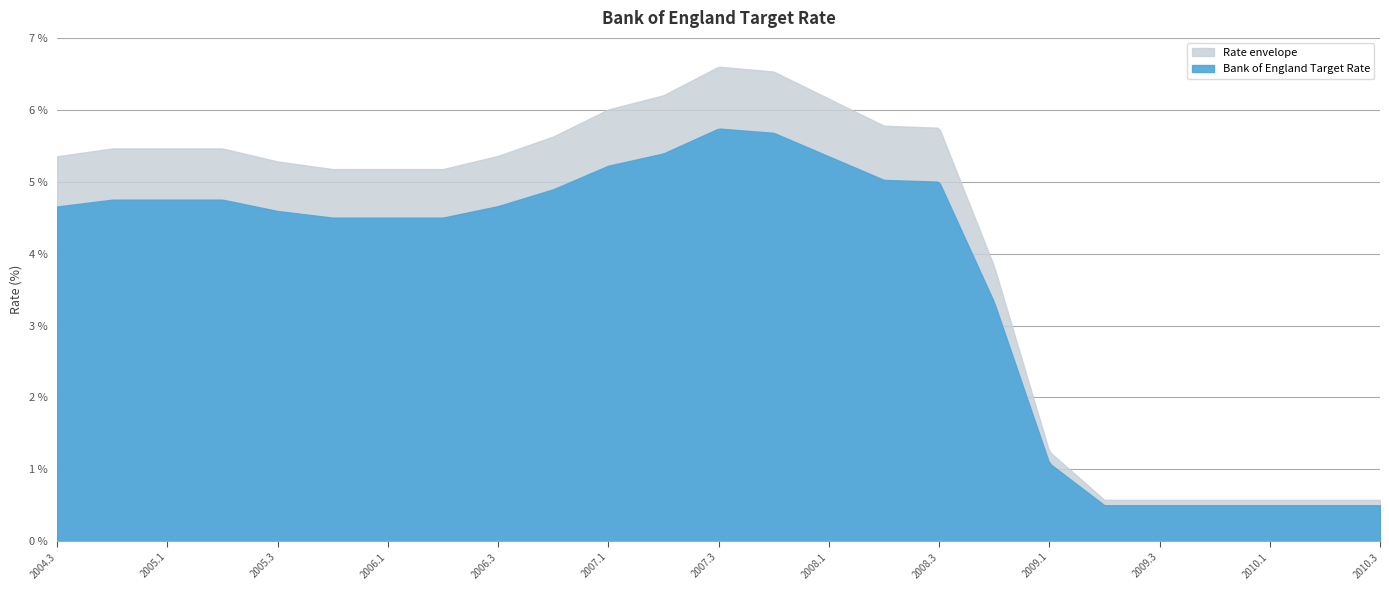

How many interior local peaks (higher than both neighbors) does the data have?

1